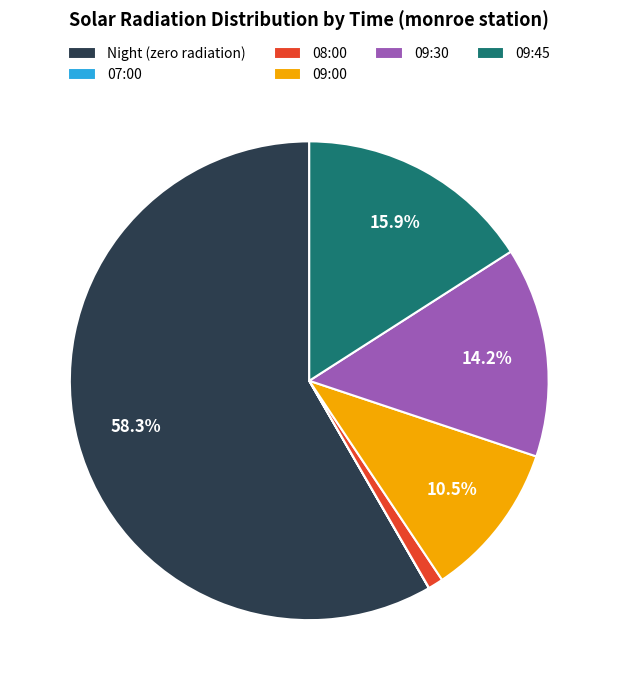

Is the sum of 09:30 and 09:45 greater than half?

No